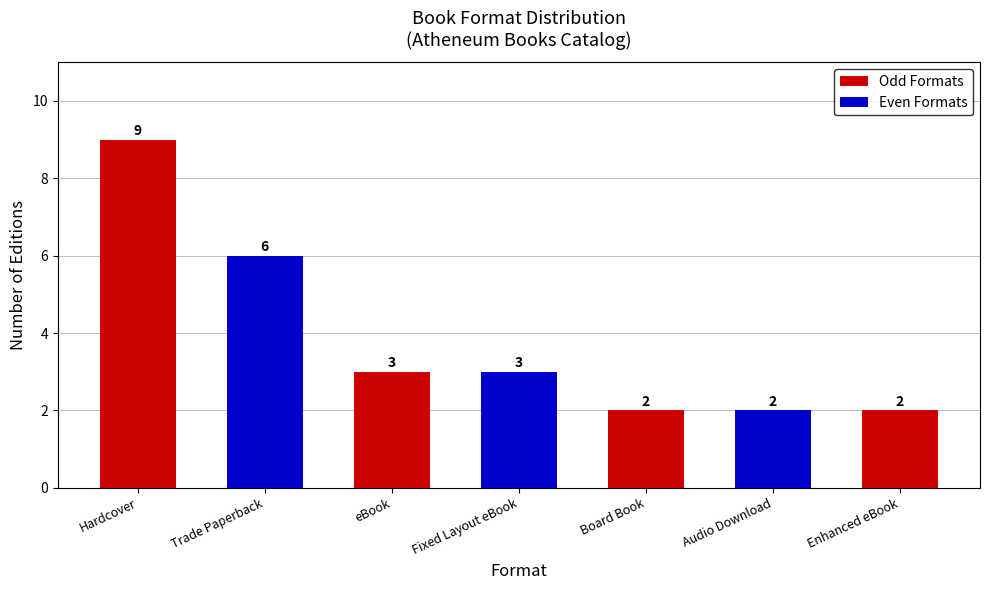

What is the maximum value shown in the chart?

9